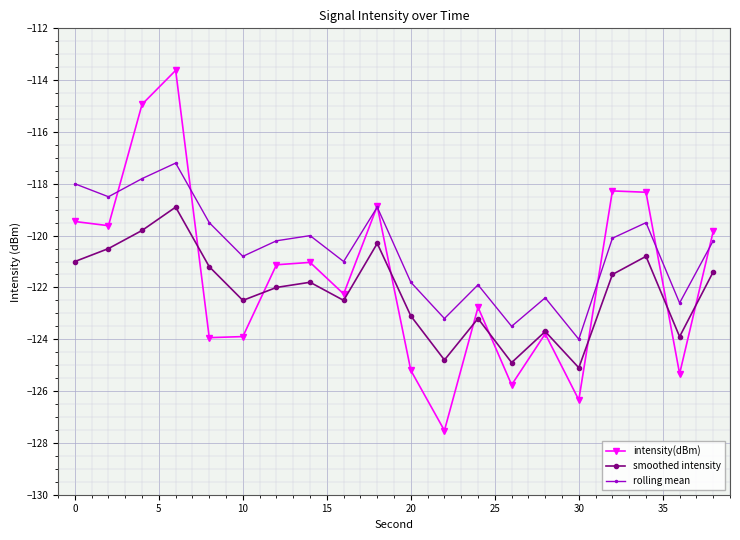

What is the sum of all smoothed intensity values?

-2442.9